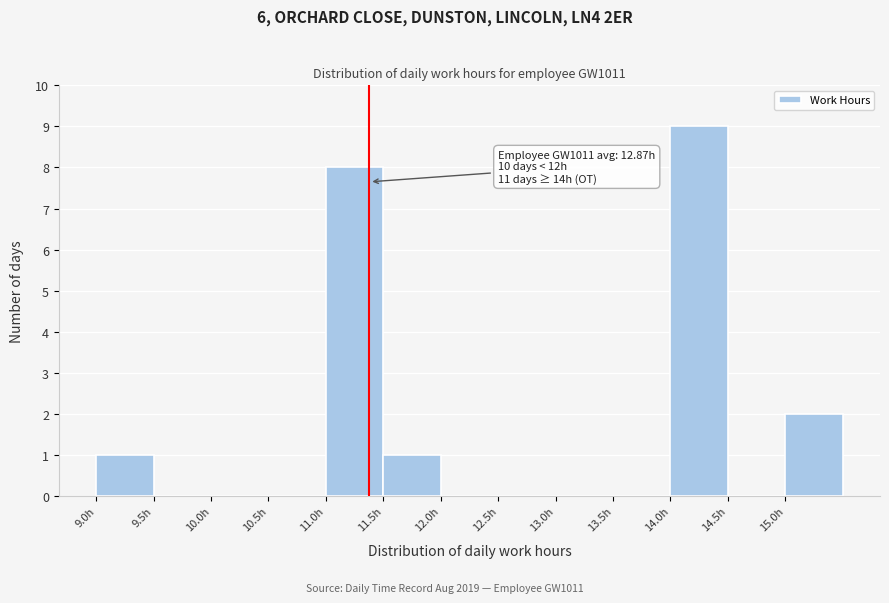

Which range on the x-axis has the tallest bar?

14.0 to 14.5